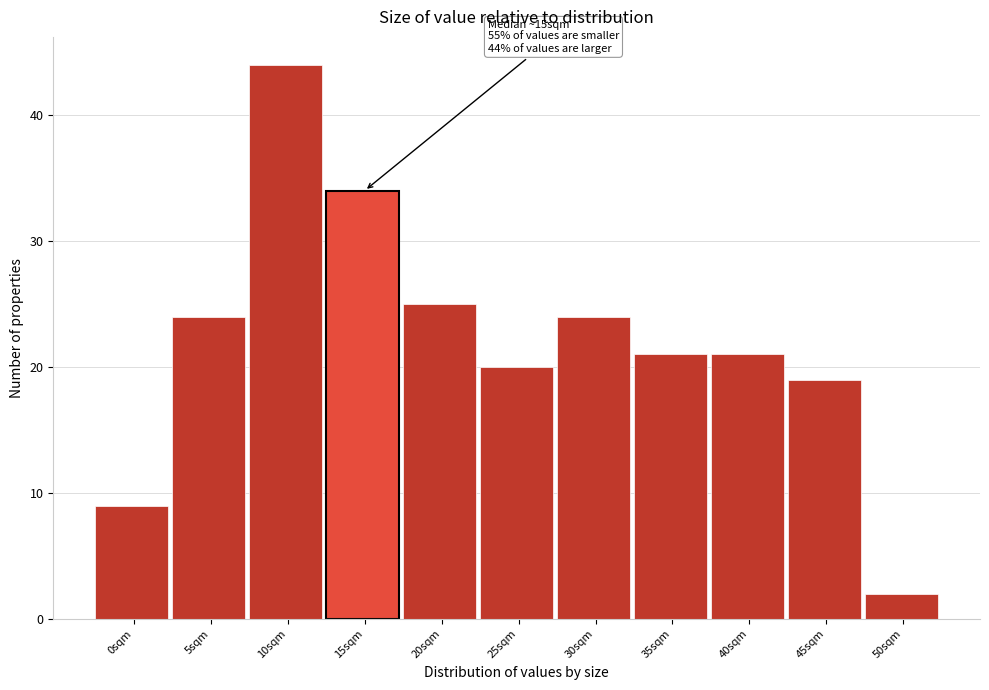

Reading right to left, extract all data points from this chart.

2	19	21	21	24	20	25	34	44	24	9